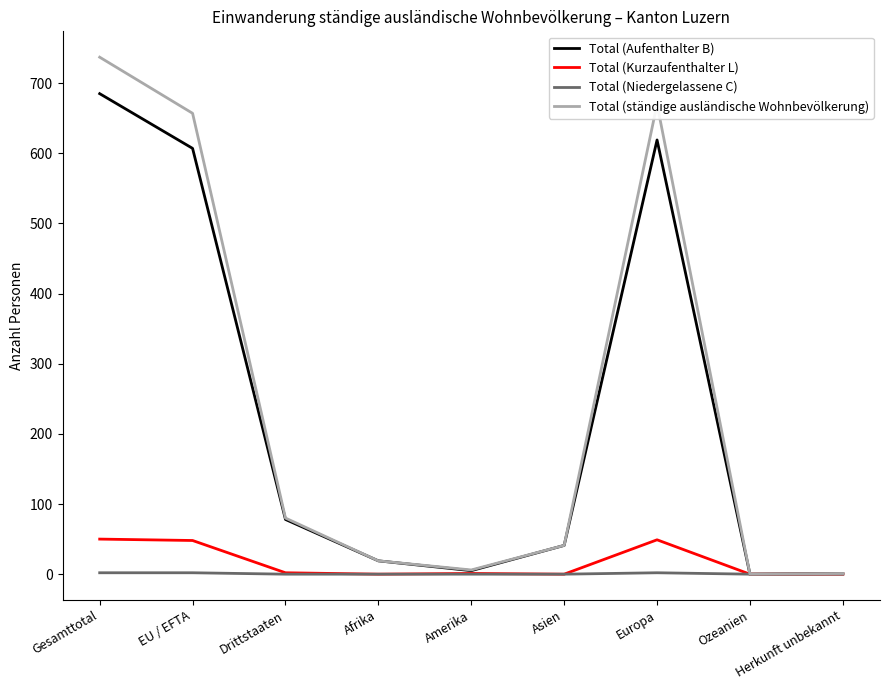

What are all the series names shown in the legend?

Total (Aufenthalter B), Total (Kurzaufenthalter L), Total (Niedergelassene C), Total (ständige ausländische Wohnbevölkerung)